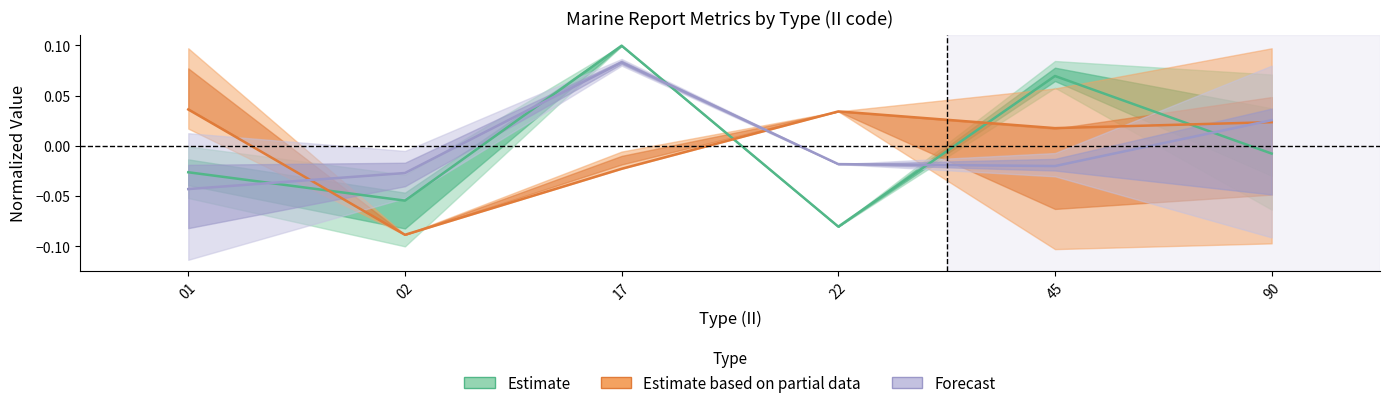

How many Forecast values are between 0 and 1?

2